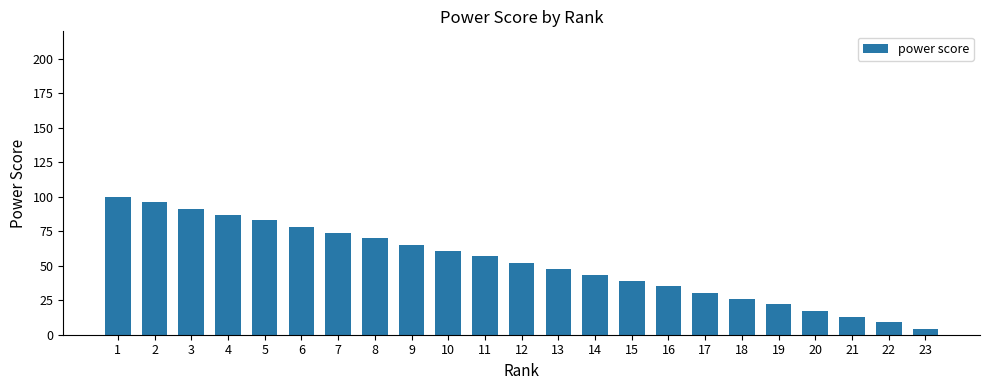

List the labels in order of value, smallest first.

23, 22, 21, 20, 19, 18, 17, 16, 15, 14, 13, 12, 11, 10, 9, 8, 7, 6, 5, 4, 3, 2, 1